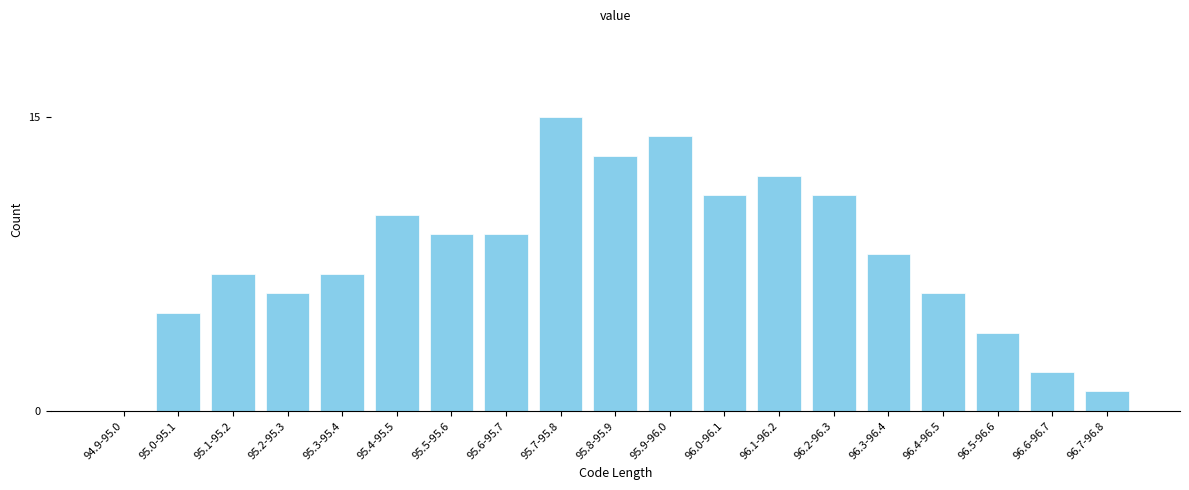

Reading left to right, what are all the values shown in this chart?

94.9-95.0=0	95.0-95.1=5	95.1-95.2=7	95.2-95.3=6	95.3-95.4=7	95.4-95.5=10	95.5-95.6=9	95.6-95.7=9	95.7-95.8=15	95.8-95.9=13	95.9-96.0=14	96.0-96.1=11	96.1-96.2=12	96.2-96.3=11	96.3-96.4=8	96.4-96.5=6	96.5-96.6=4	96.6-96.7=2	96.7-96.8=1